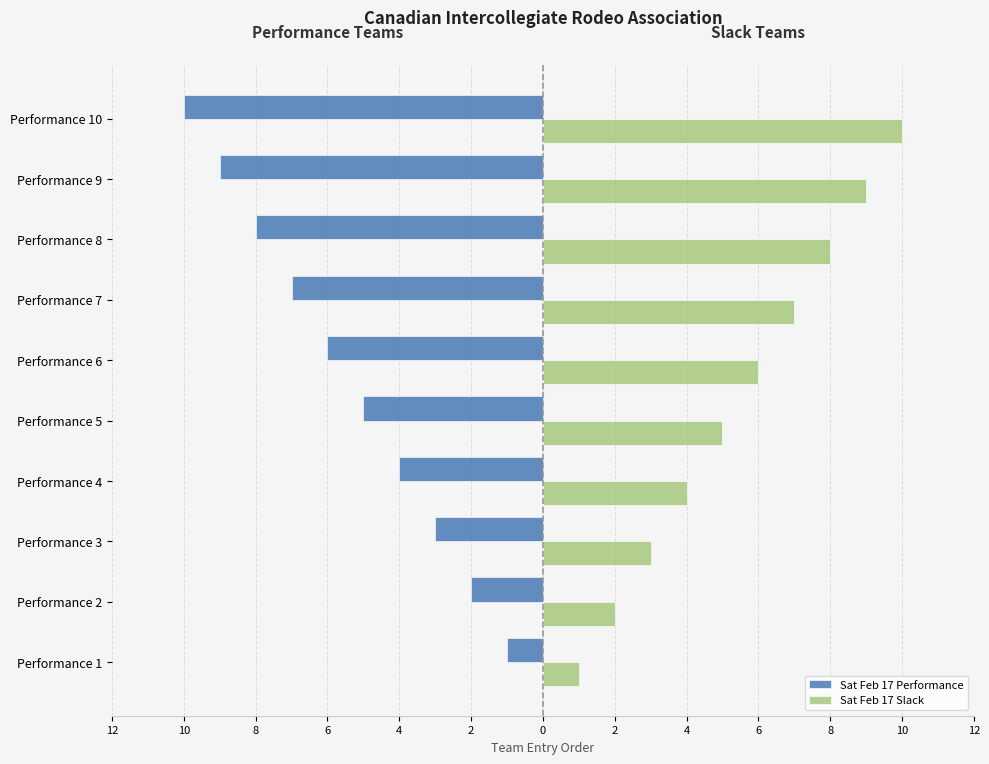

What are all the series names shown in the legend?

Sat Feb 17 Performance, Sat Feb 17 Slack